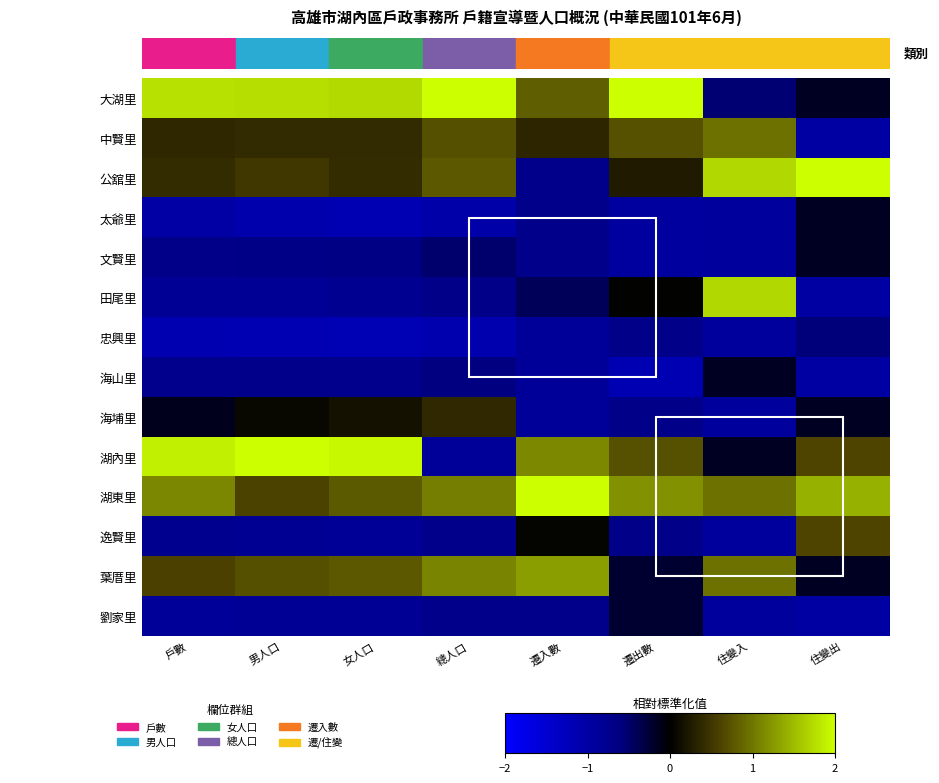

Reading left to right, what are all the values shown in this chart?

大湖里: 戶數=1.8	男人口=1.8	女人口=1.7	總人口=2.0	遷入數=0.8	遷出數=2.0	住變入=-0.5	住變出=-0.2
中賢里: 戶數=0.4	男人口=0.4	女人口=0.4	總人口=0.7	遷入數=0.4	遷出數=0.7	住變入=1.0	住變出=-1.0
公舘里: 戶數=0.4	男人口=0.5	女人口=0.4	總人口=0.8	遷入數=-0.7	遷出數=0.3	住變入=1.7	住變出=2.0
太爺里: 戶數=-1.0	男人口=-1.1	女人口=-1.1	總人口=-1.1	遷入數=-0.7	遷出數=-0.9	住變入=-0.9	住變出=-0.2
文賢里: 戶數=-0.7	男人口=-0.7	女人口=-0.6	總人口=-0.5	遷入數=-0.7	遷出數=-0.9	住變入=-0.9	住變出=-0.2
田尾里: 戶數=-0.8	男人口=-0.8	女人口=-0.8	總人口=-0.7	遷入數=-0.4	遷出數=0.0	住變入=1.7	住變出=-1.0
忠興里: 戶數=-1.1	男人口=-1.2	女人口=-1.2	總人口=-1.1	遷入數=-0.9	遷出數=-0.7	住變入=-0.9	住變出=-0.6
海山里: 戶數=-0.7	男人口=-0.7	女人口=-0.7	總人口=-0.6	遷入數=-0.9	遷出數=-1.2	住變入=-0.2	住變出=-1.0
海埔里: 戶數=-0.1	男人口=0.1	女人口=0.2	總人口=0.4	遷入數=-0.9	遷出數=-0.7	住變入=-0.9	住變出=-0.2
湖內里: 戶數=1.9	男人口=2.0	女人口=1.9	總人口=-0.9	遷入數=1.1	遷出數=0.7	住變入=-0.2	住變出=0.6
湖東里: 戶數=1.1	男人口=0.6	女人口=0.8	總人口=1.1	遷入數=2.0	遷出數=1.2	住變入=1.0	住變出=1.4
逸賢里: 戶數=-0.8	男人口=-0.8	女人口=-0.8	總人口=-0.7	遷入數=0.0	遷出數=-0.7	住變入=-0.9	住變出=0.6
葉厝里: 戶數=0.6	男人口=0.7	女人口=0.8	總人口=1.1	遷入數=1.3	遷出數=-0.2	住變入=1.0	住變出=-0.2
劉家里: 戶數=-0.9	男人口=-0.8	女人口=-0.8	總人口=-0.7	遷入數=-0.7	遷出數=-0.2	住變入=-0.9	住變出=-1.0